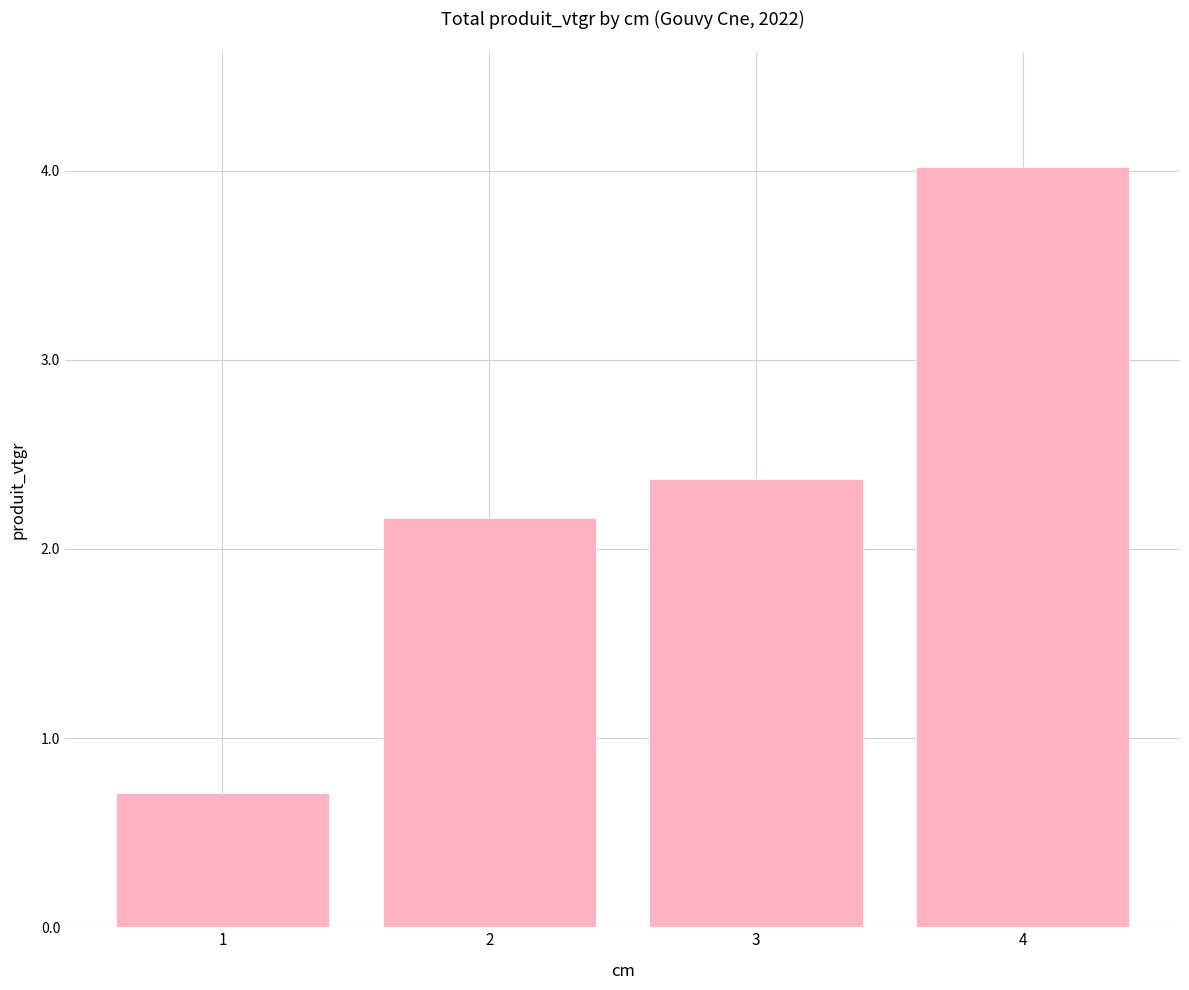

Between 3 and 1, which is larger?

3